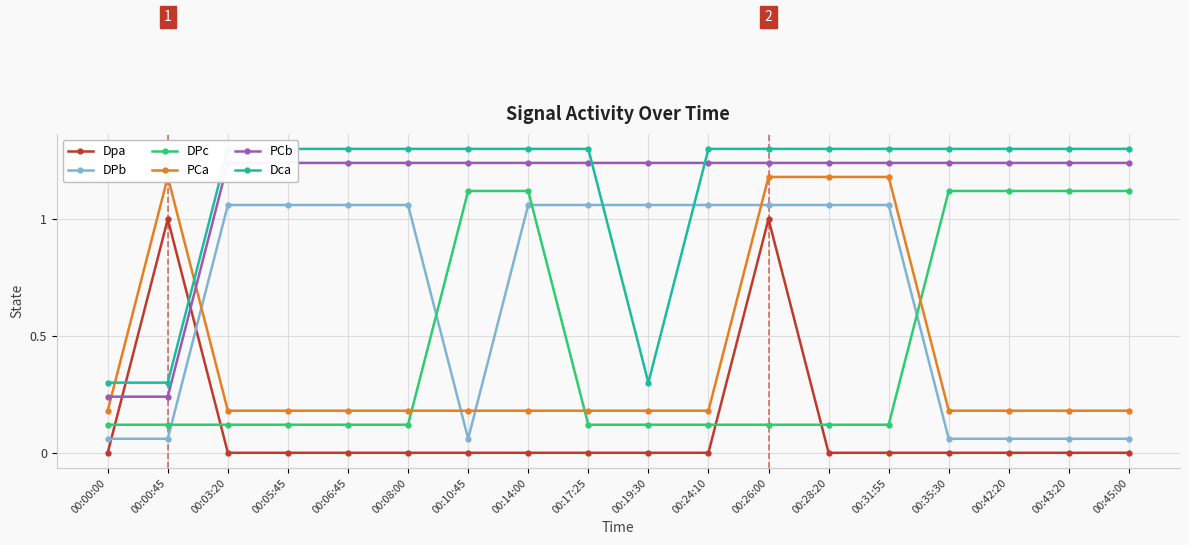

True or false: PCb and DPb intersect in this chart.

False